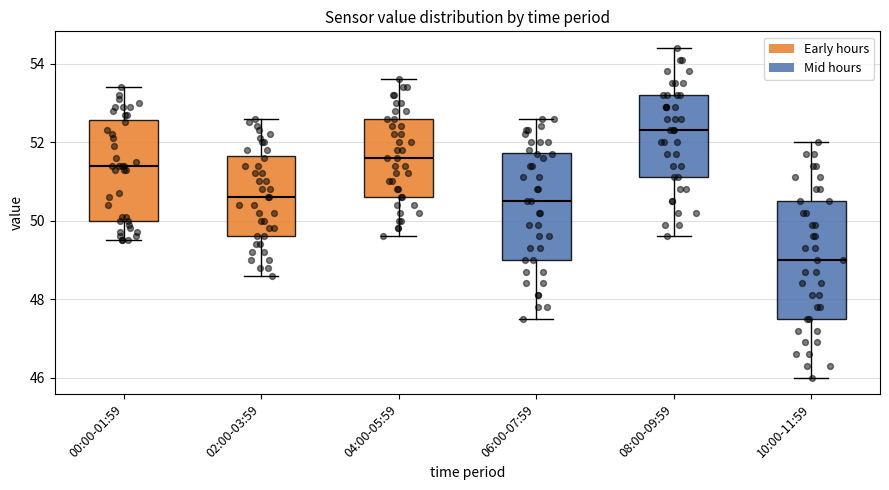

Reading left to right, read every box against the y-axis: the position of its median line, the range the box covers, and the ends of its whiskers. The values are not printed on the chart, so give them approximately, as read against the axis.

00:00-01:59: median 51.4, box 50.0 to 52.6, whiskers 49.6 to 53.4
02:00-03:59: median 50.6, box 49.6 to 51.6, whiskers 48.6 to 52.6
04:00-05:59: median 51.6, box 50.6 to 52.6, whiskers 49.6 to 53.6
06:00-07:59: median 50.6, box 49.0 to 51.8, whiskers 47.6 to 52.6
08:00-09:59: median 52.4, box 51.2 to 53.2, whiskers 49.6 to 54.4
10:00-11:59: median 49.0, box 47.6 to 50.6, whiskers 46.0 to 52.0